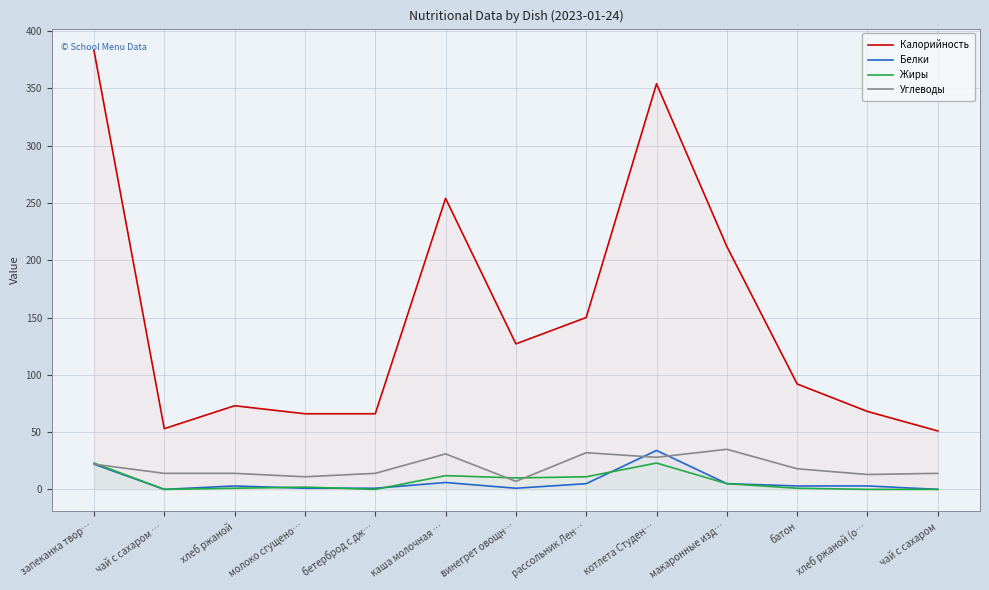

How many lines are shown in the chart?

4